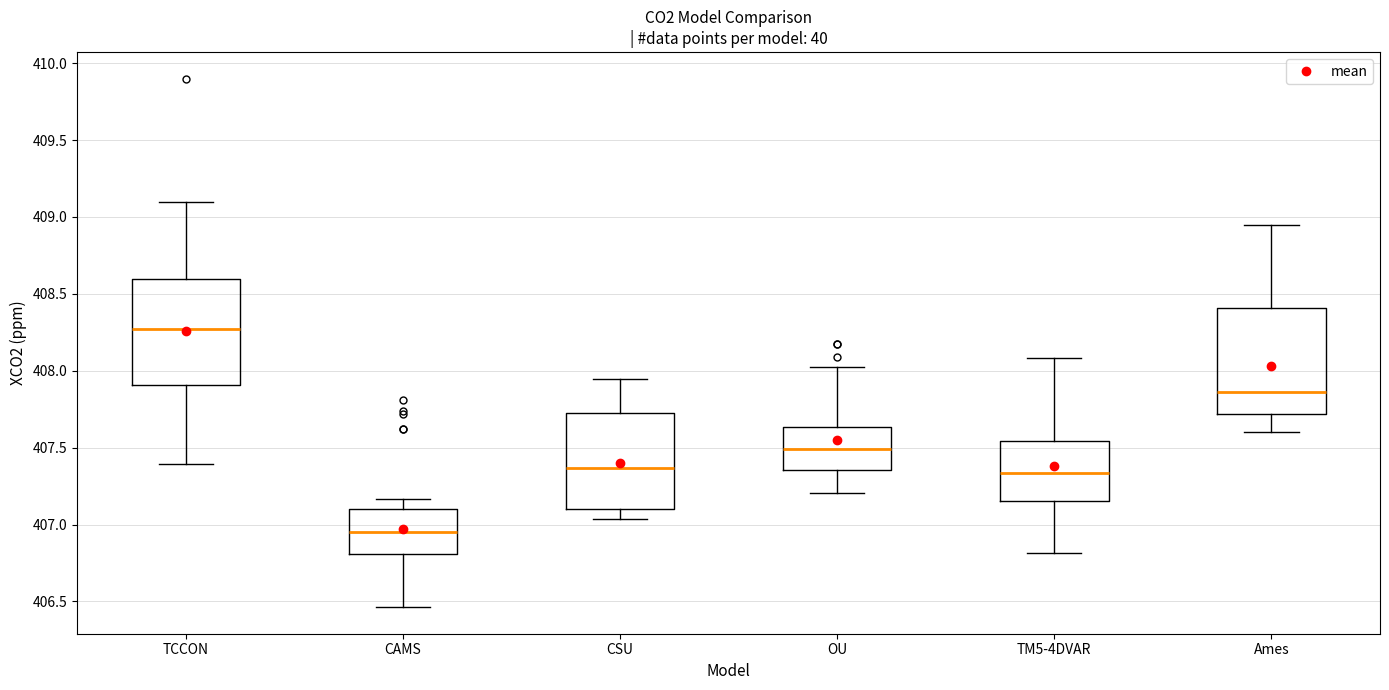

Where does the upper whisker of the box for CSU end on the y-axis? The values are not printed on the chart, so give them approximately, as read against the axis.

407.95